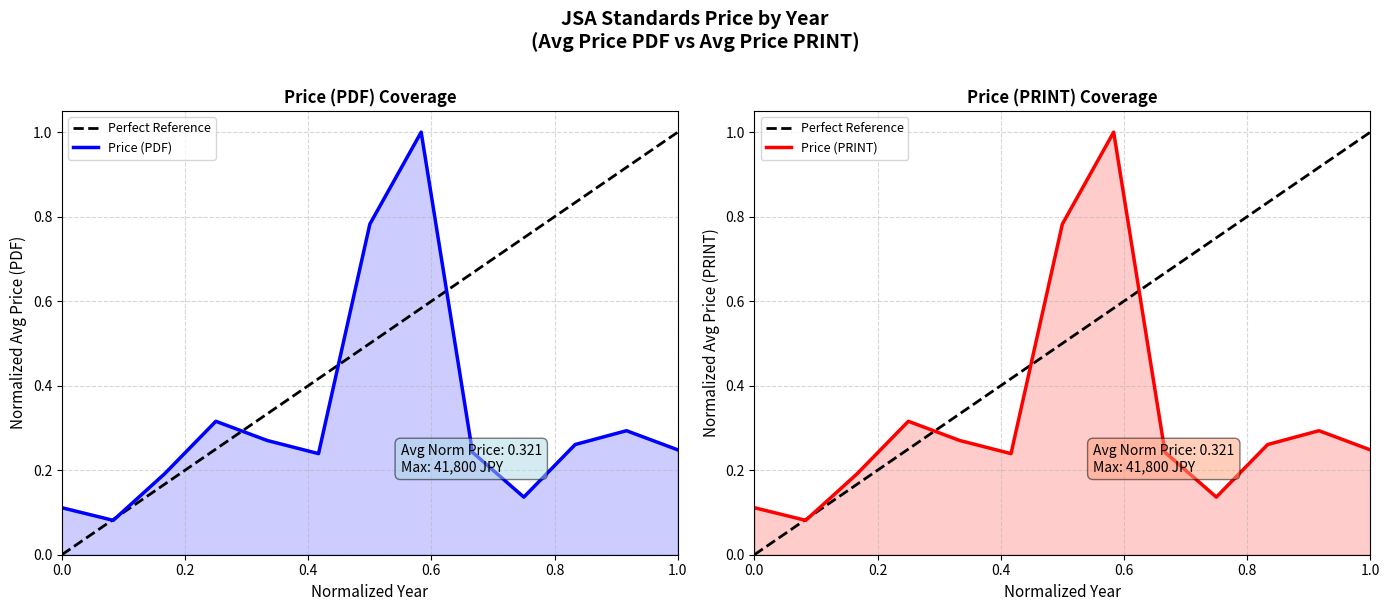

Reading left to right, list all the values displayed in this chart.

Perfect Reference: 0.0	0.1	0.2	0.2	0.3	0.4	0.5	0.6	0.7	0.8	0.8	0.9	1.0
Price (PDF): 0.1	0.1	0.2	0.3	0.3	0.2	0.8	1.0	0.2	0.1	0.3	0.3	0.2
Price (PRINT): 0.1	0.1	0.2	0.3	0.3	0.2	0.8	1.0	0.2	0.1	0.3	0.3	0.2